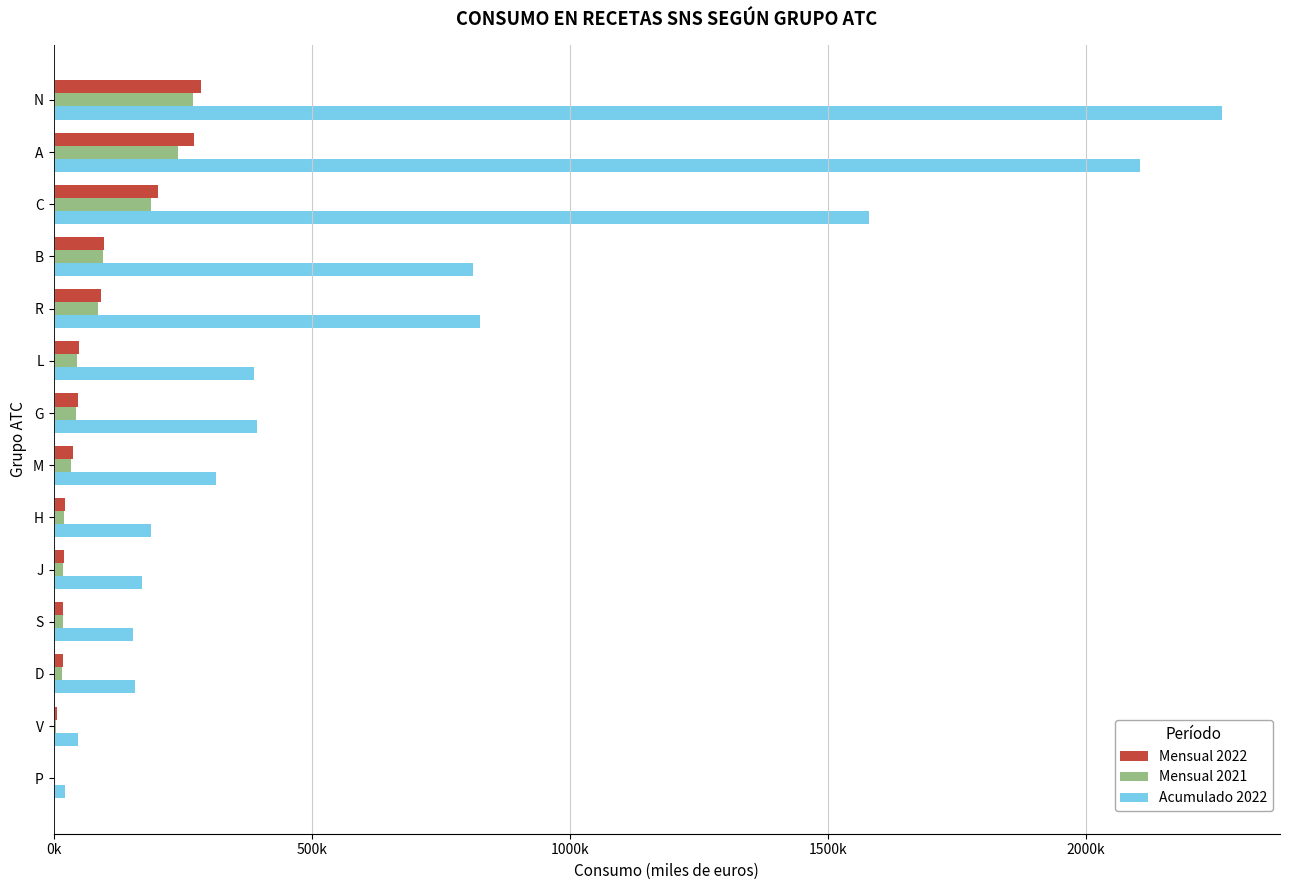

What are all the series names shown in the legend?

Mensual 2022, Mensual 2021, Acumulado 2022